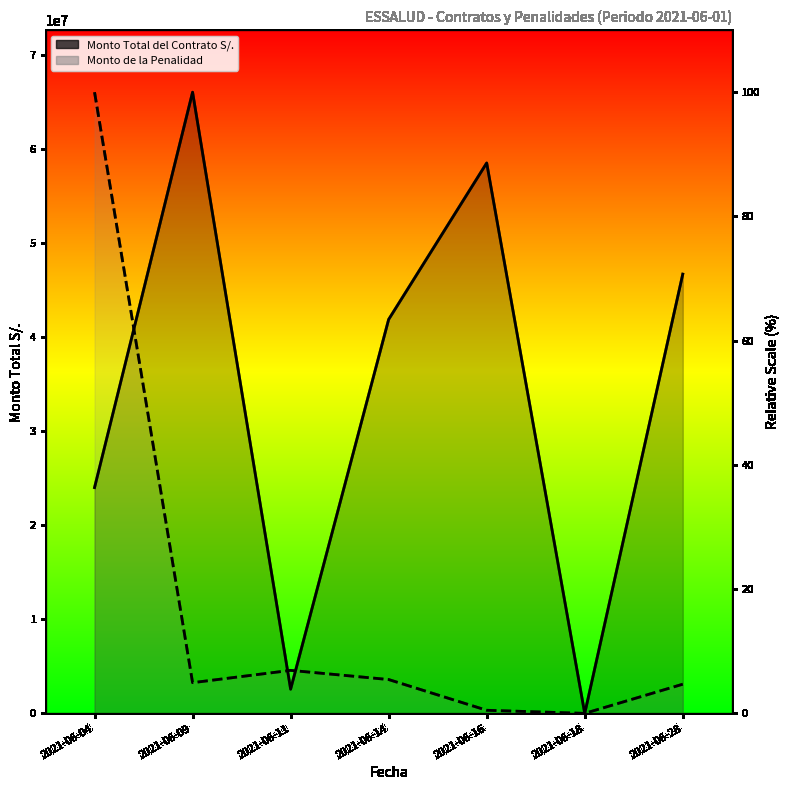

Between 2021-06-11 and 2021-06-28, which series saw the biggest shift?

Monto Total del Contrato S/.